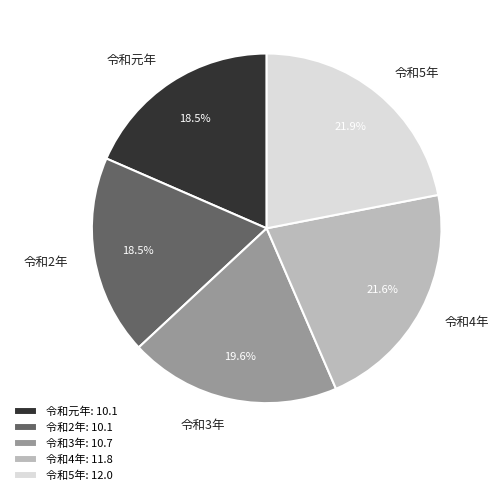

Is it true that 令和元年 is 26% of the pie?

False